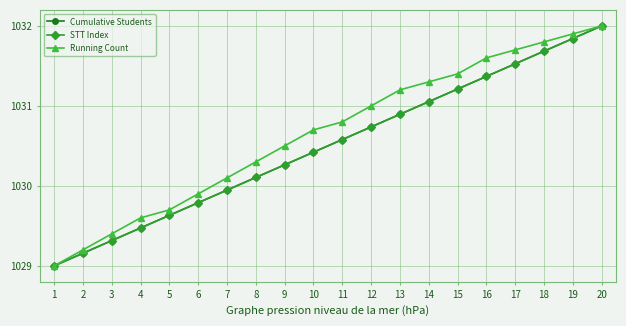

What is the difference between the maximum and second lowest values in the Cumulative Students series?

2.8